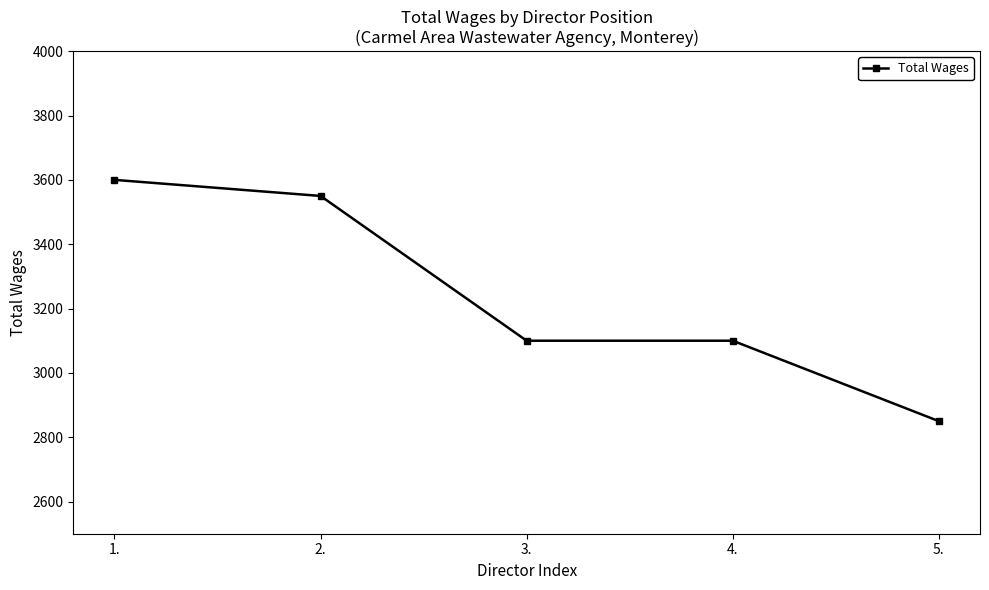

What is the value of the 1st point from the left?

3600